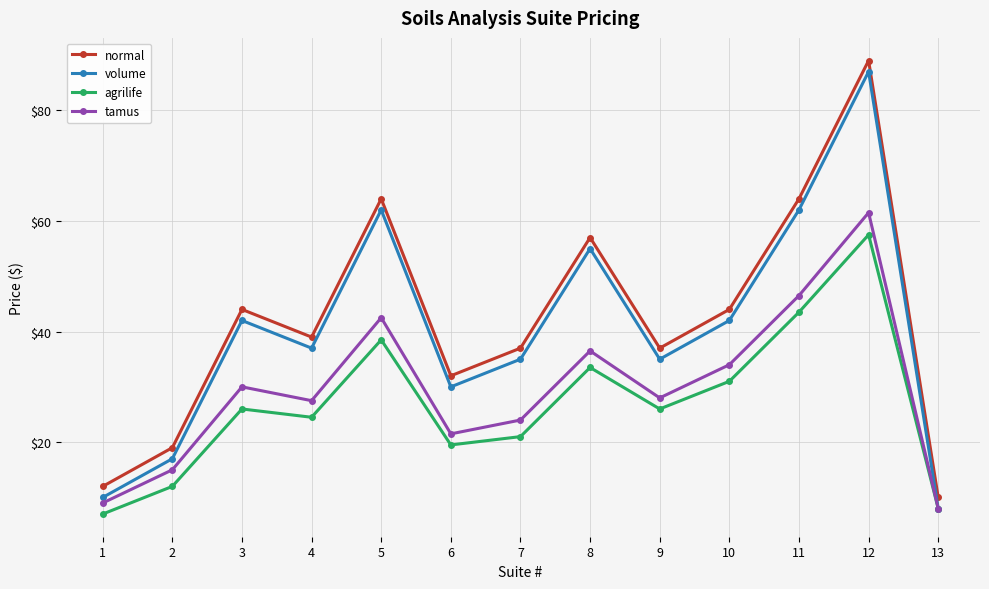

What is the difference between the highest and lowest values at 5?

25.5